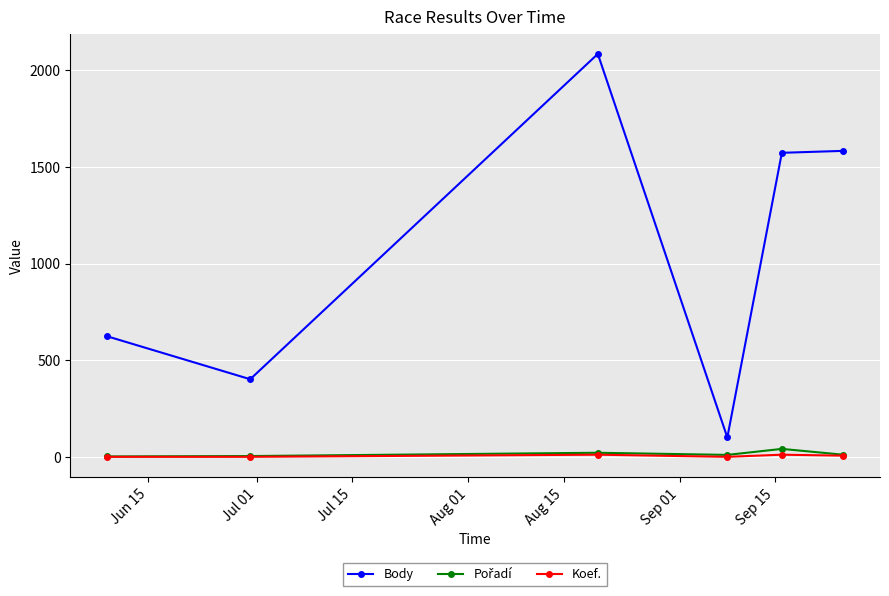

True or false: Koef. and Body intersect in this chart.

False